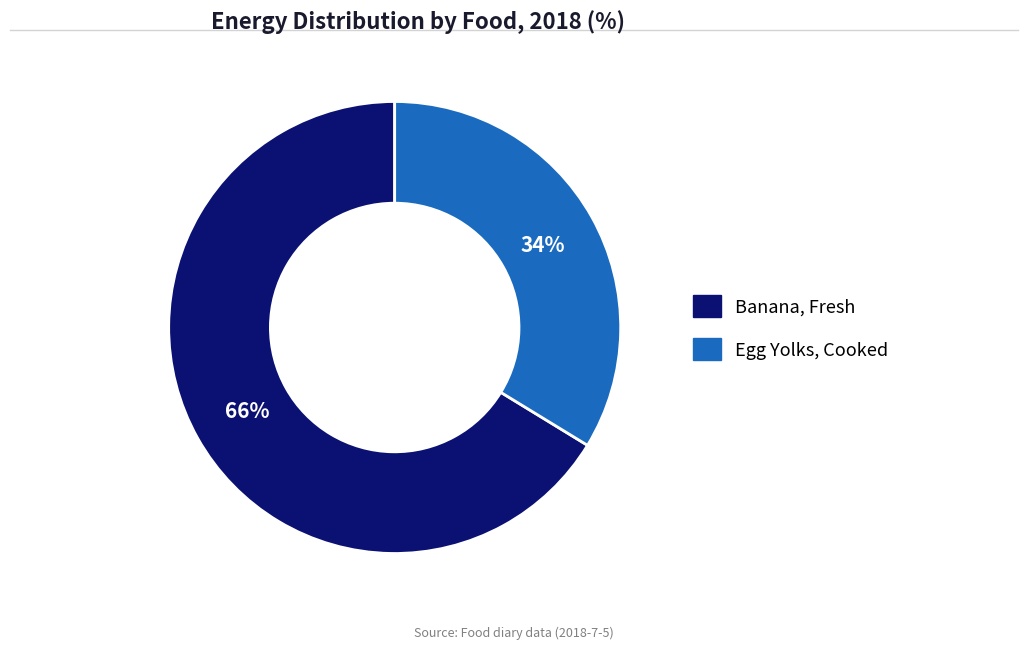

Rank the categories by value from lowest to highest.

Egg Yolks, Cooked, Banana, Fresh